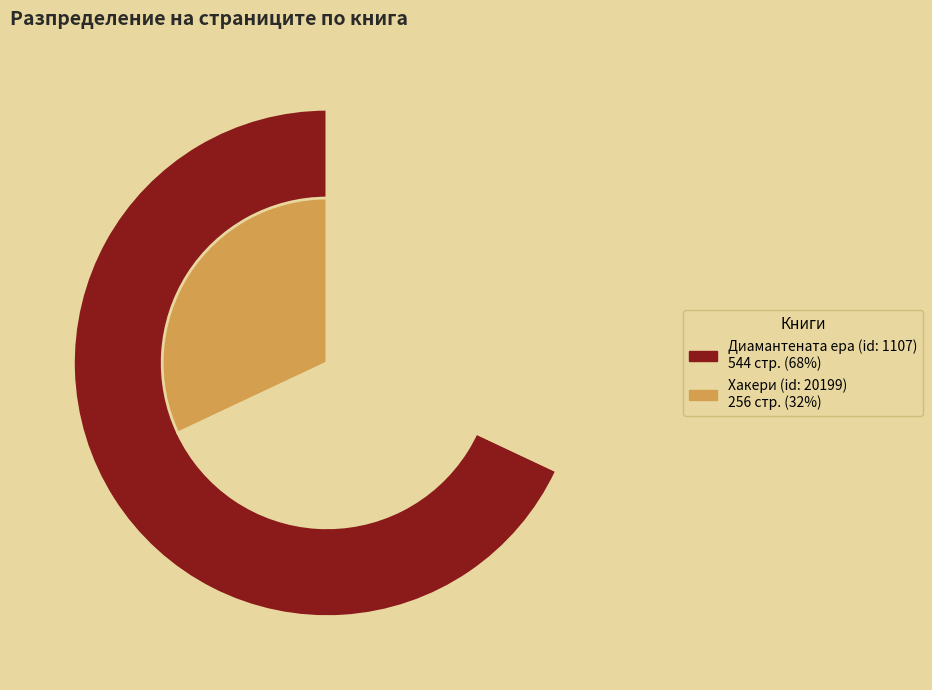

Rank the categories by value from highest to lowest.

Диамантената ера (id: 1107), Хакери (id: 20199)